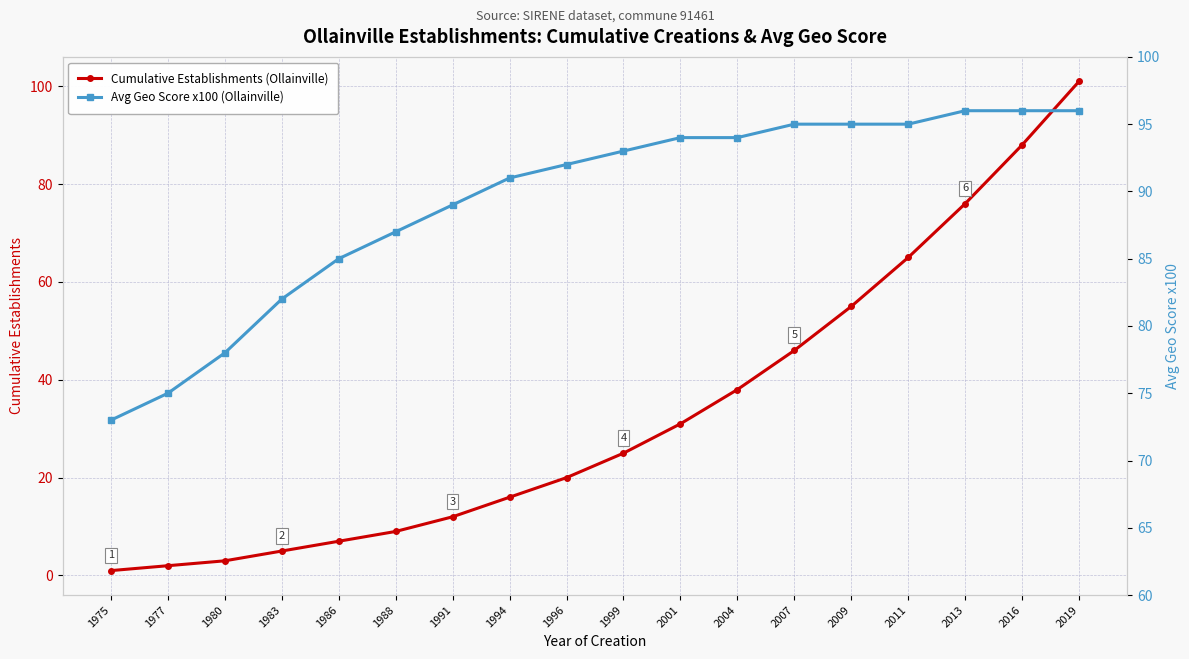

Reading left to right, list all the values displayed in this chart.

Cumulative Establishments (Ollainville): 1	2	3	5	7	9	12	16	20	25	31	38	46	55	65	76	88	101
Avg Geo Score x100 (Ollainville): 73	75	78	82	85	87	89	91	92	93	94	94	95	95	95	96	96	96